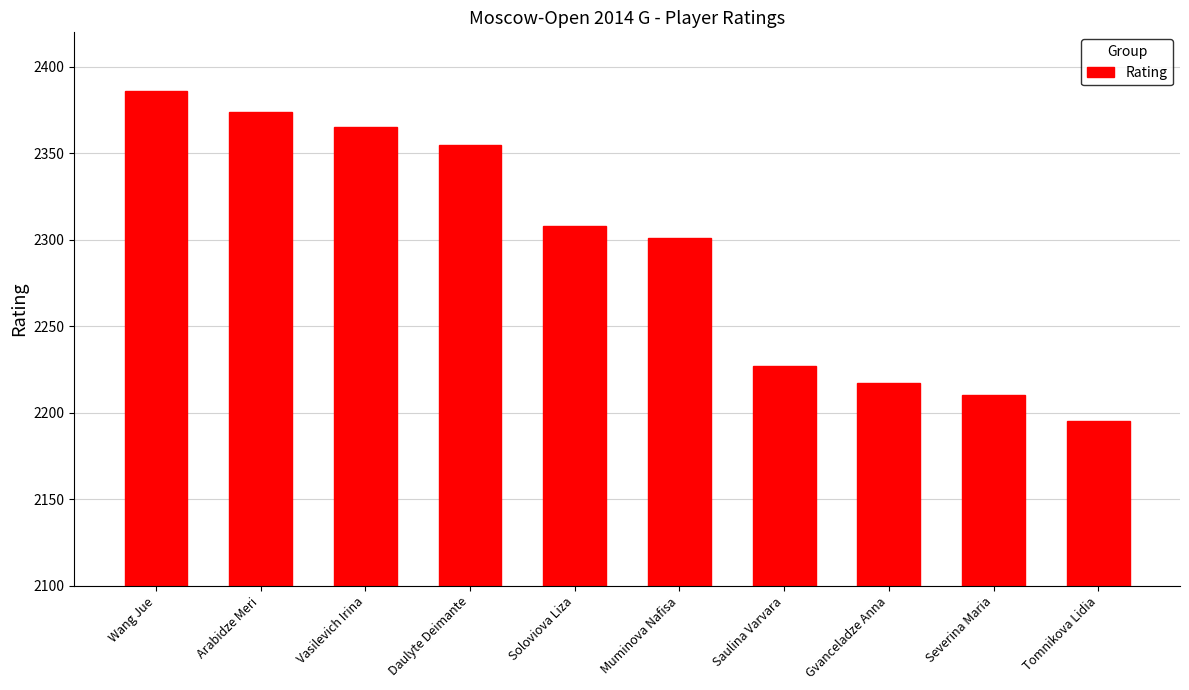

List the labels in order of value, smallest first.

Tomnikova Lidia, Severina Maria, Gvanceladze Anna, Saulina Varvara, Muminova Nafisa, Soloviova Liza, Daulyte Deimante, Vasilevich Irina, Arabidze Meri, Wang Jue